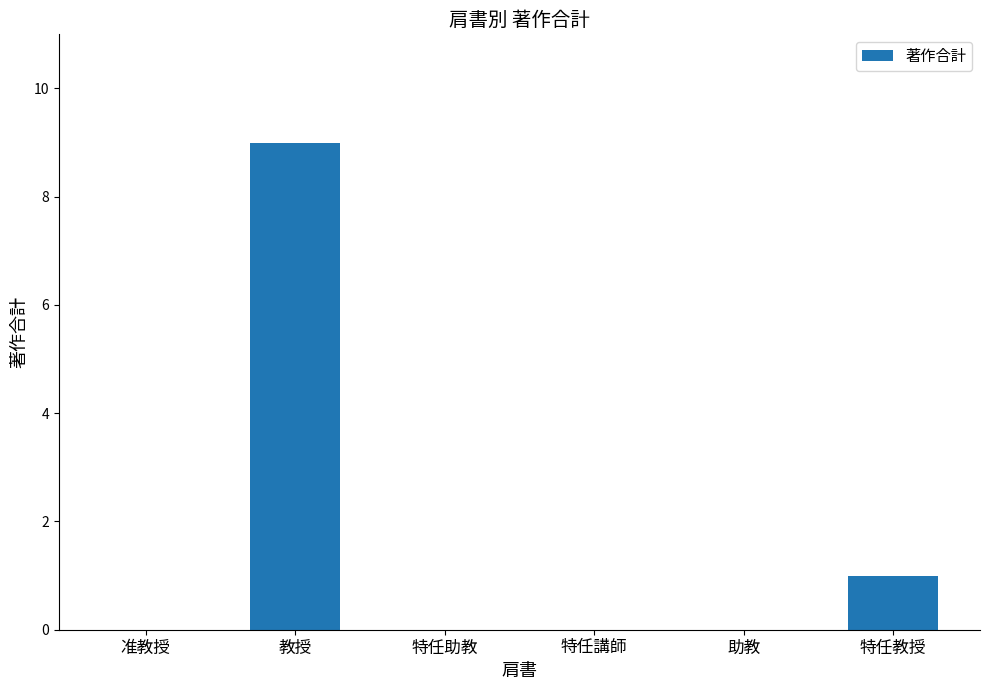

What is the average value?

2